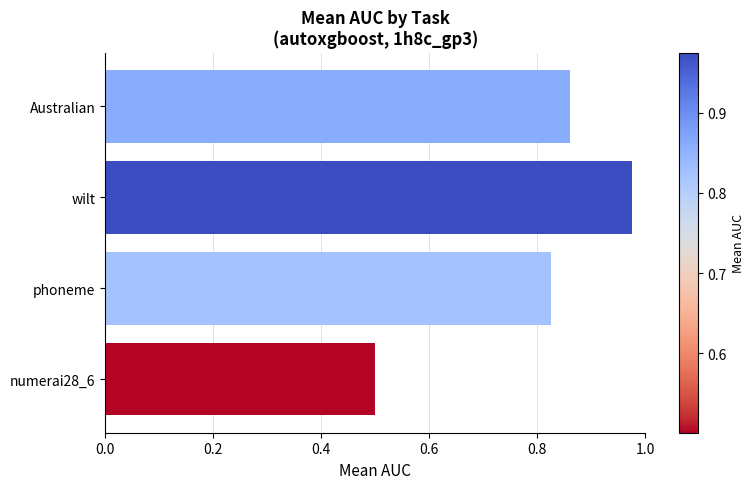

What is the difference between the maximum and minimum values?

0.5